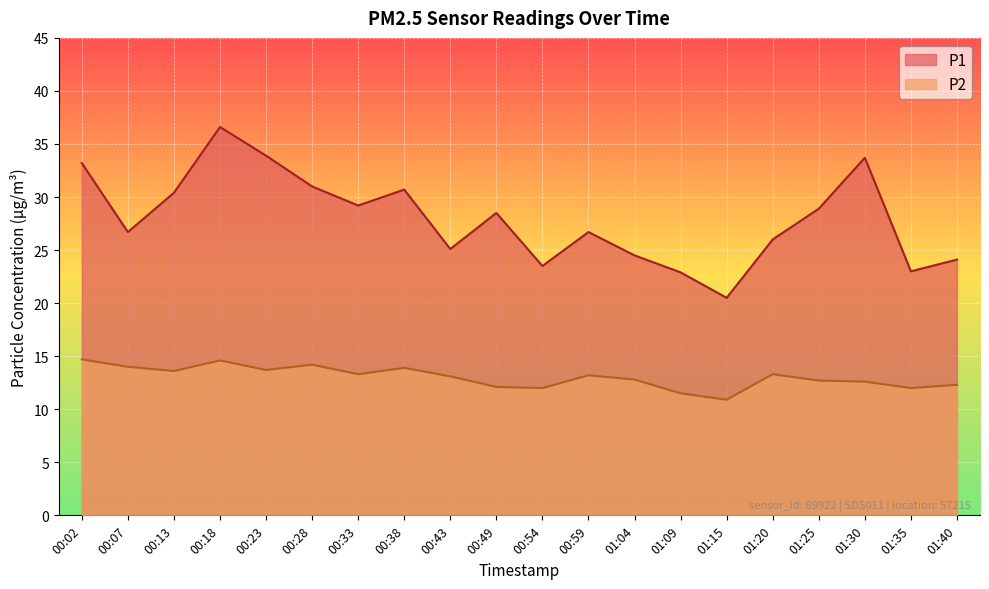

What is the sum of the P1 values at 00:02 and 00:18?

69.8